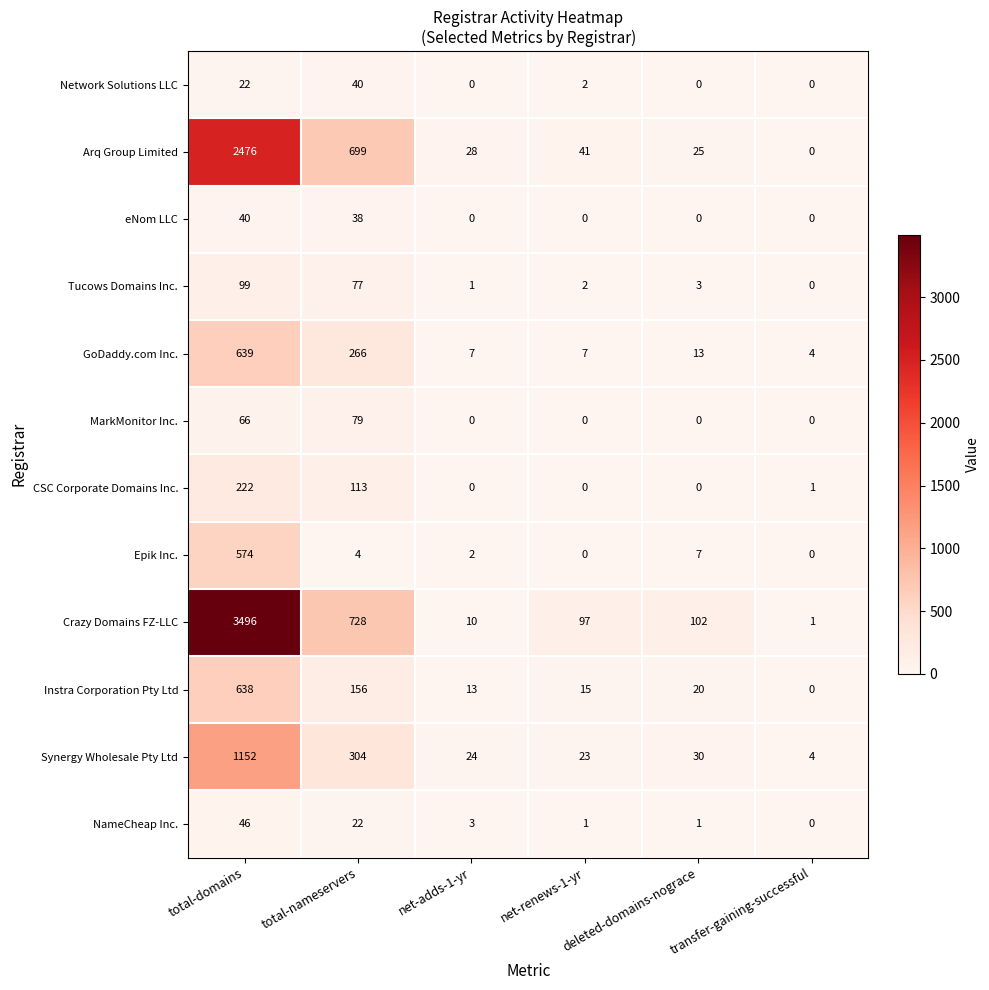

What is the spread (max minus min) of values at net-adds-1-yr?

28